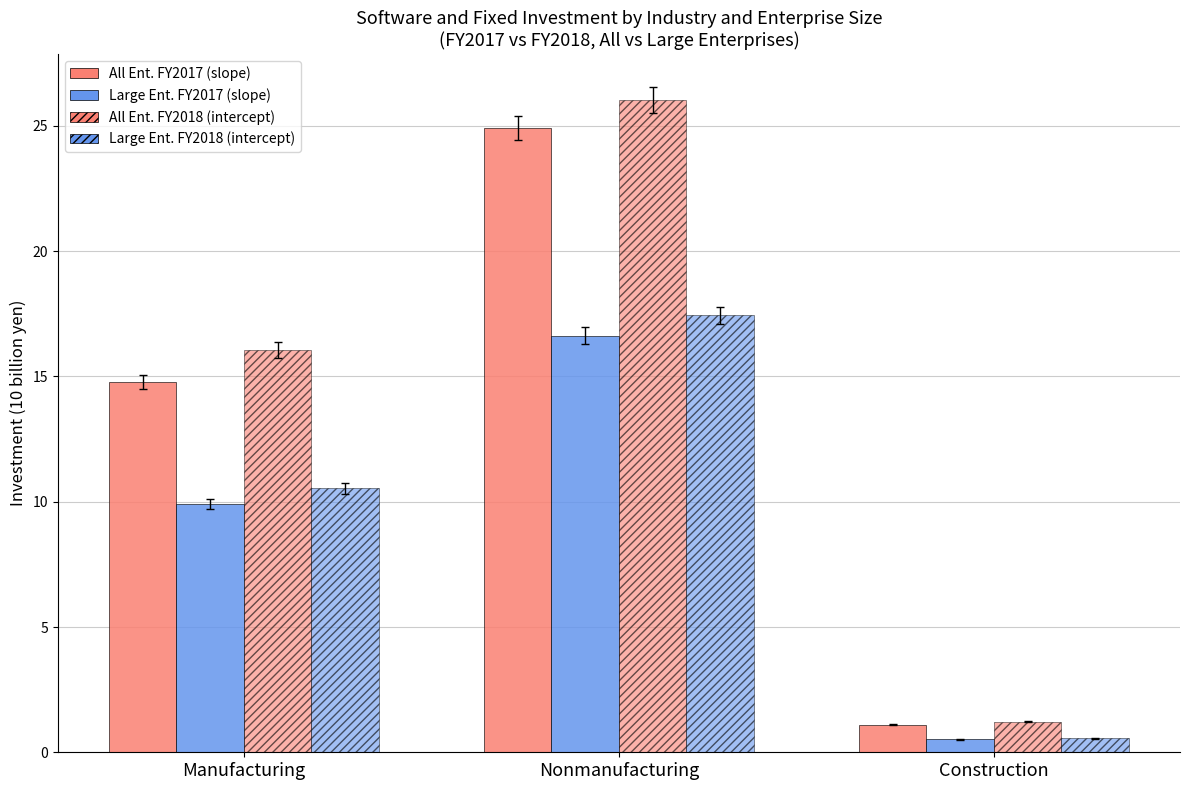

Which label corresponds to the largest value in the chart?

Nonmanufacturing